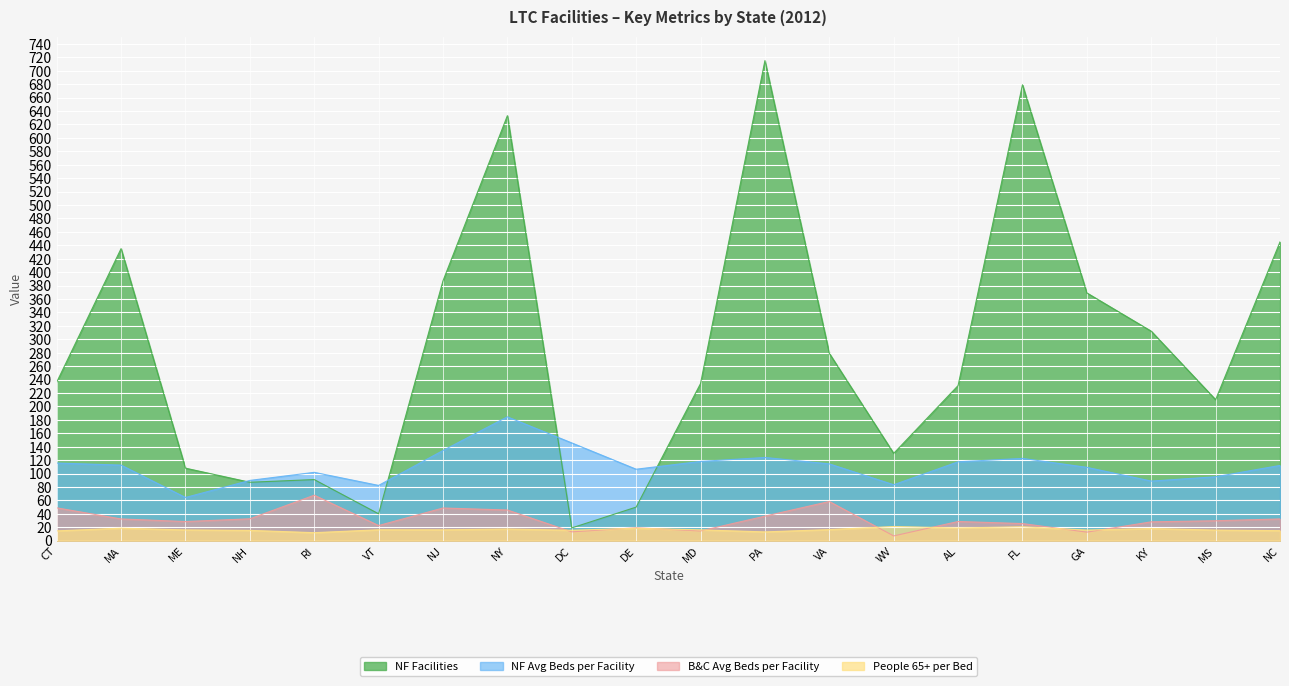

What position from the left is DE?

10